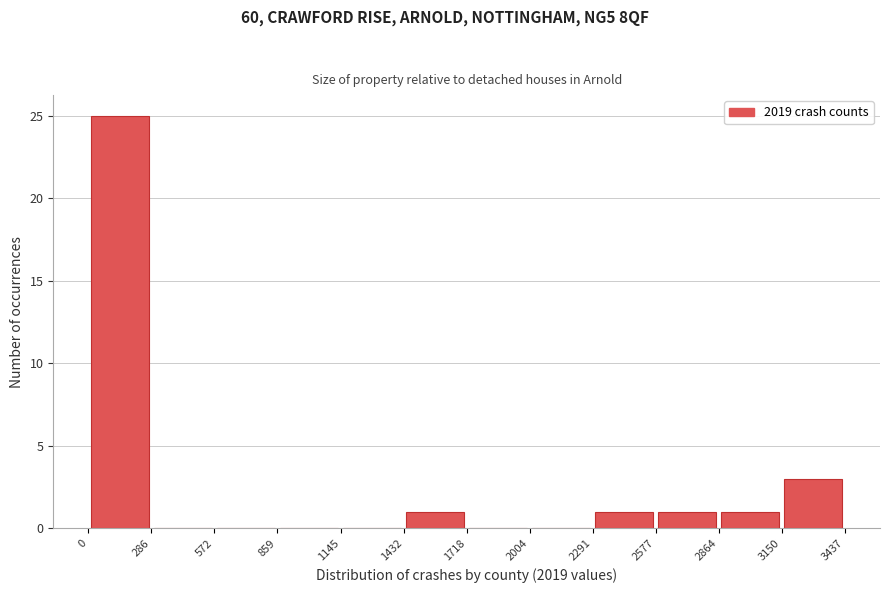

Over which range of the x-axis is the bar tallest?

0 to 286